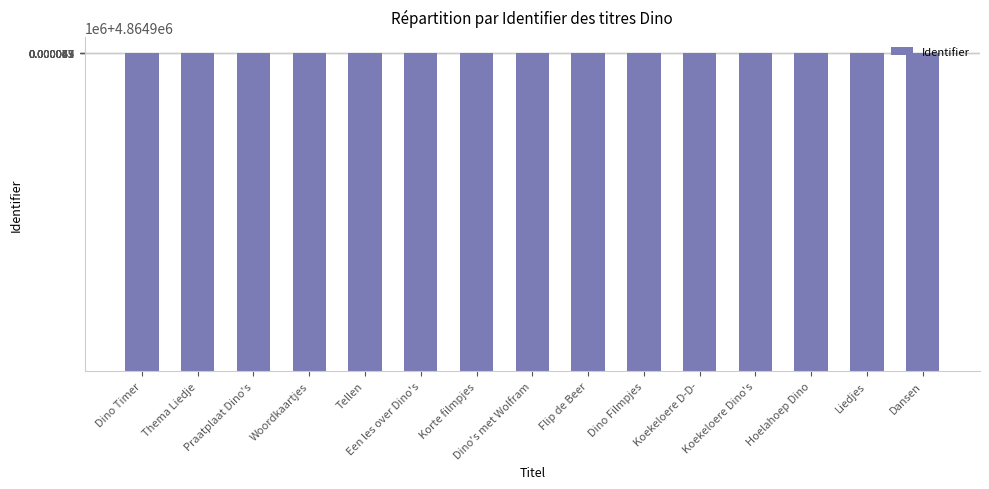

Reading right to left, transcribe all the data shown in this chart.

Dansen=4864966	Liedjes=4864950	Hoelahoep Dino=4864953	Koekeloere Dino's=4864951	Koekeloere D-D-=4864944	Dino Filmpjes=4864941	Flip de Beer=4864945	Dino's met Wolfram=4864957	Korte filmpjes=4864955	Een les over Dino's=4864947	Tellen=4864972	Woordkaartjes=4864958	Praatplaat Dino's=4864937	Thema Liedje=4864939	Dino Timer=4864976